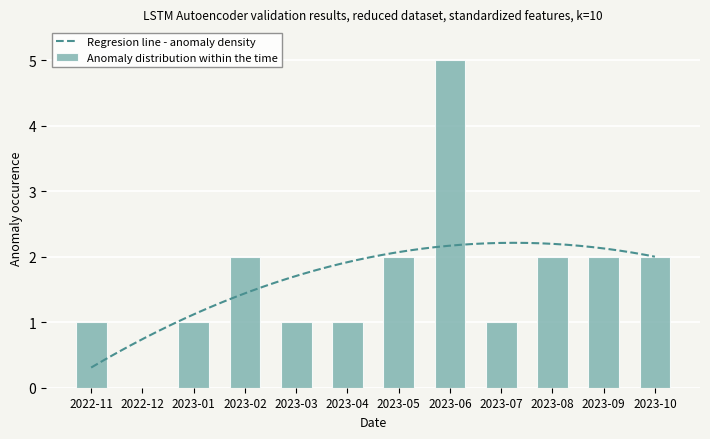

What is the maximum value for Regresion line - anomaly density?

2.2